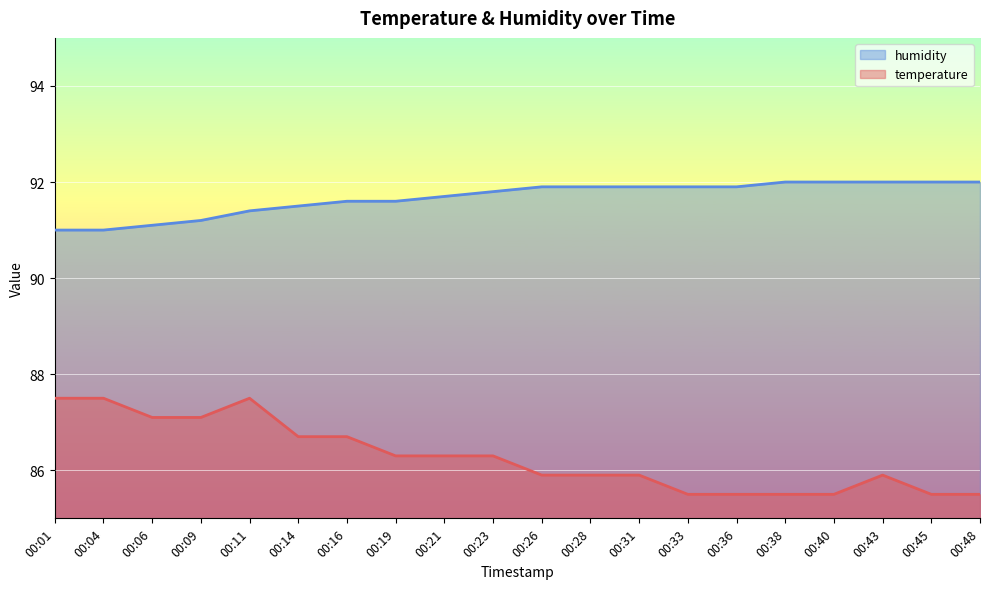

Is the value of temperature at 00:26 greater than the value of humidity at 00:28?

No